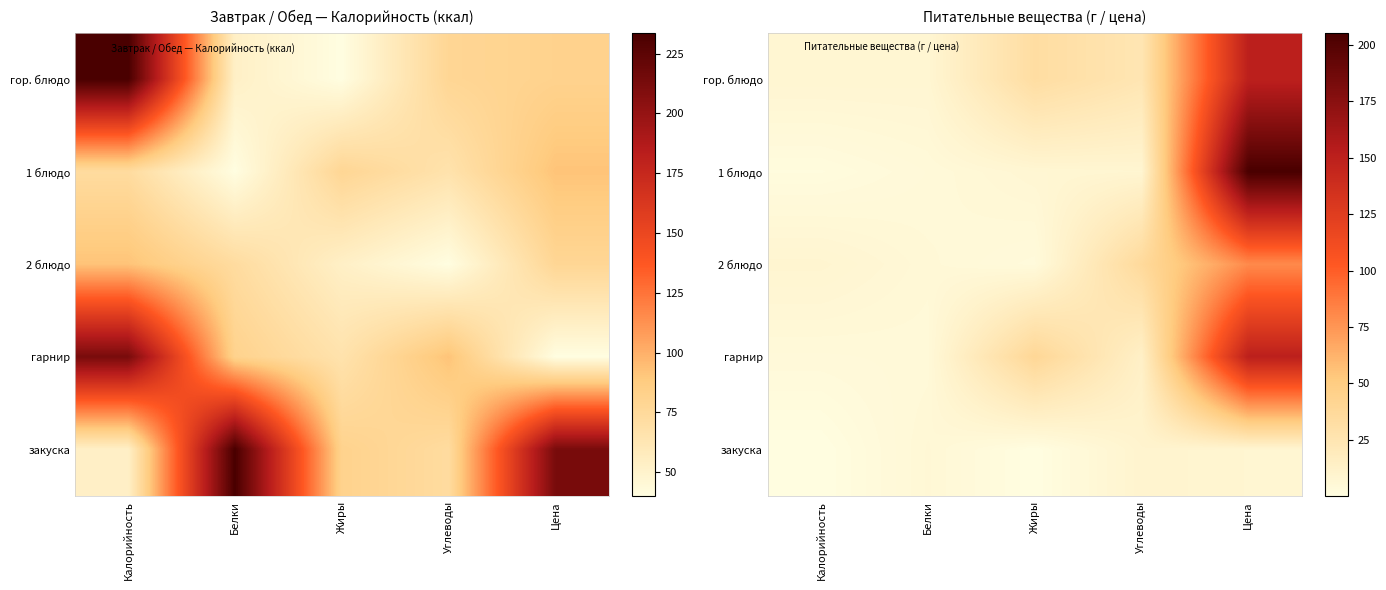

What is the sum of the 2 блюдо values at Углеводы and Калорийность?

45.1